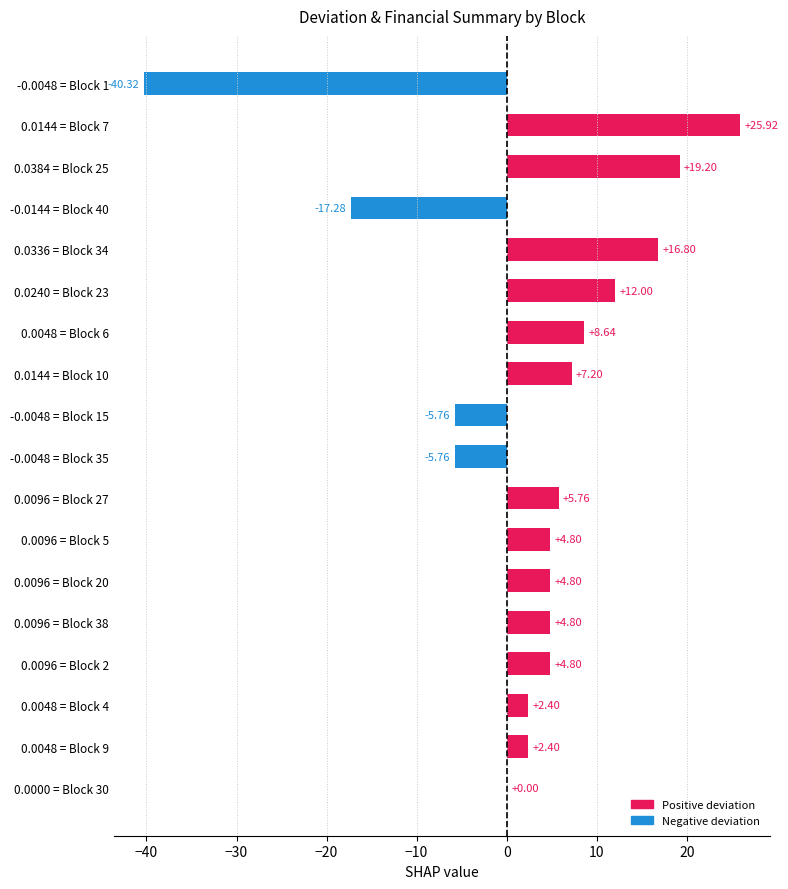

What is the sum of the values at 0.0096 = Block 5 and 0.0048 = Block 4?

7.2